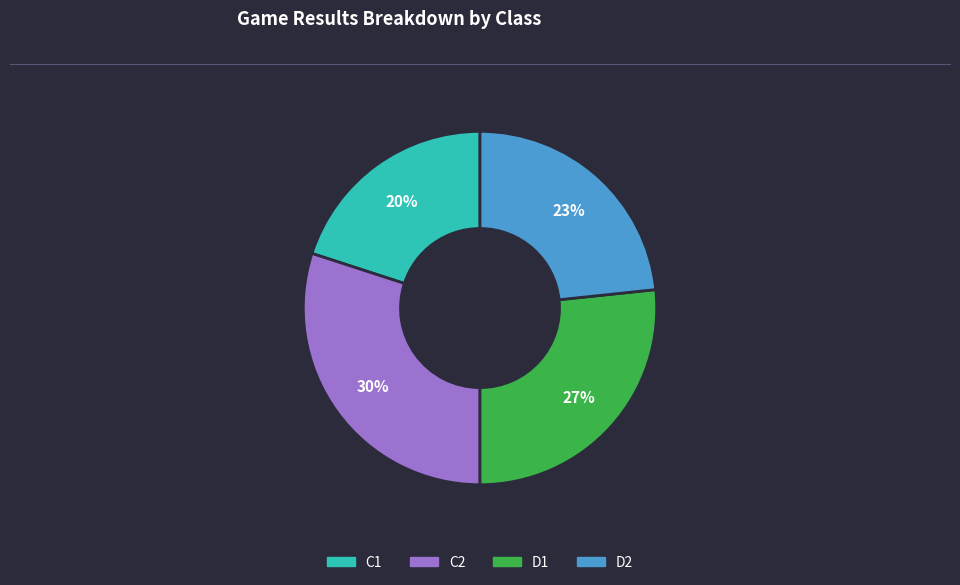

Is there any slice that represents more than half of the pie?

No